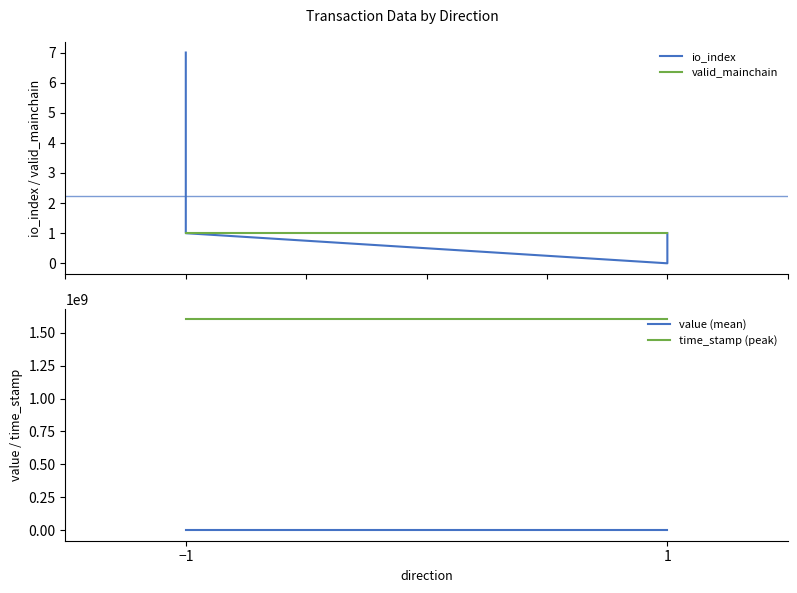

How many values in the time_stamp (peak) series are below 1601700439?

2